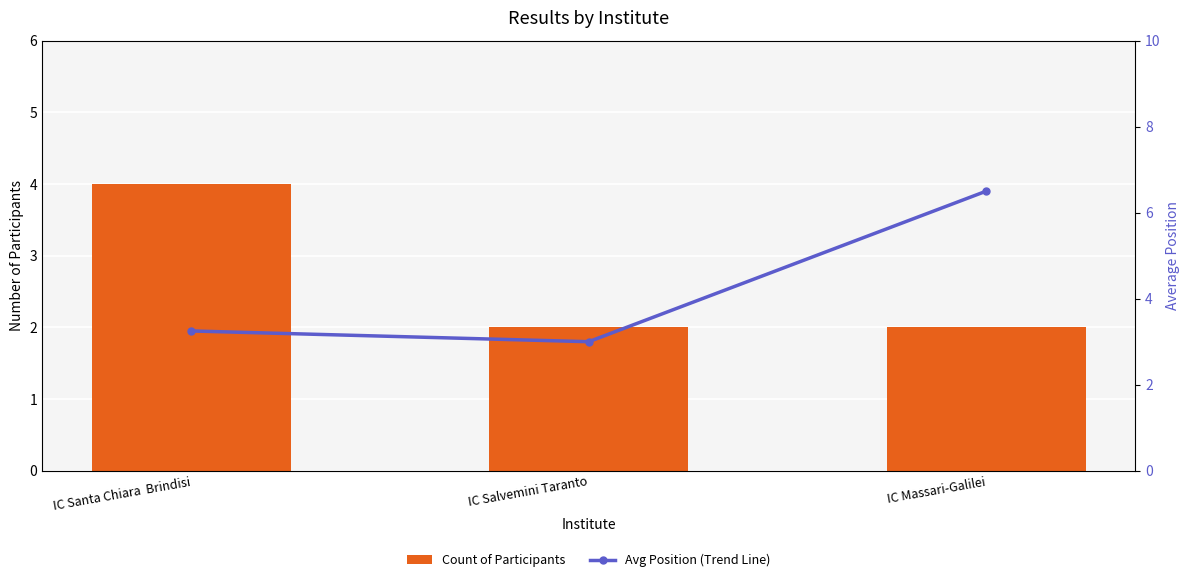

What is the minimum value for Count of Participants?

2.0